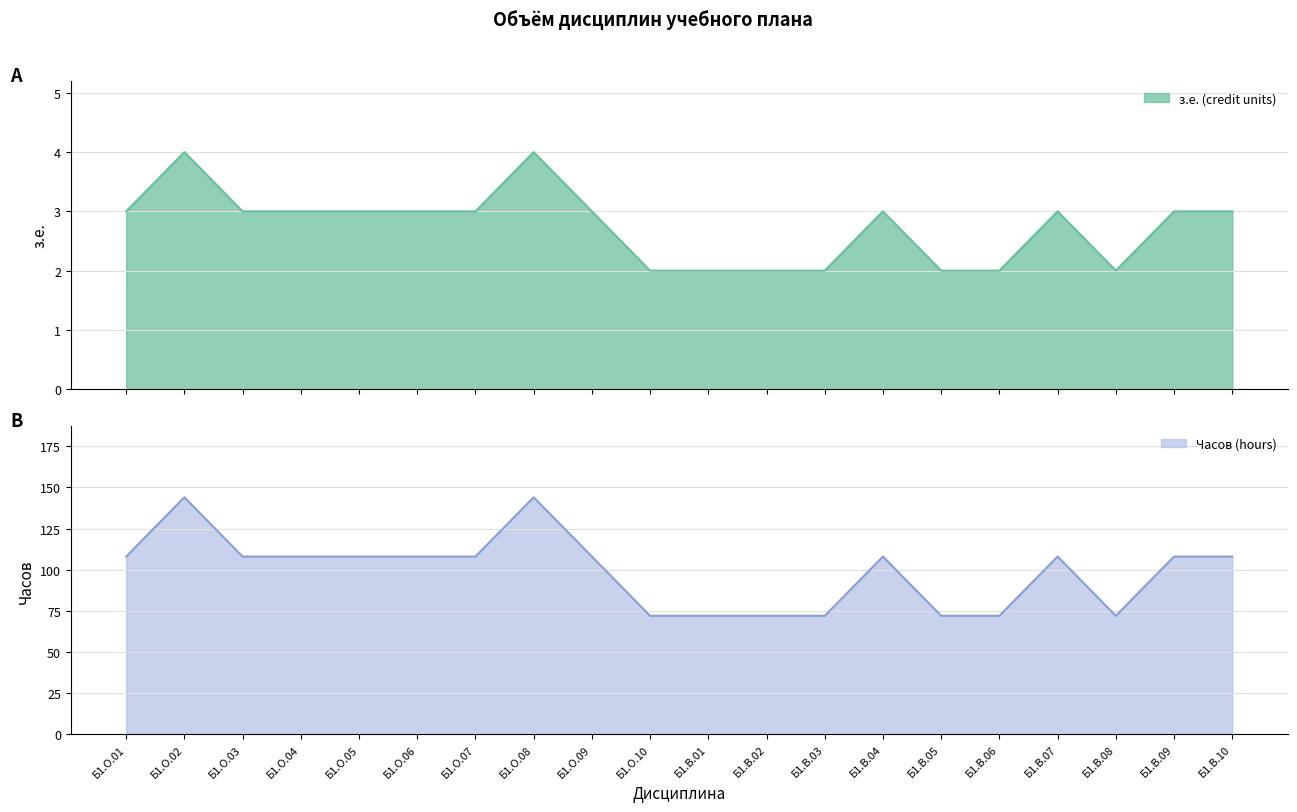

True or false: з.е. (credit units) has a value of 3 at Б1.В.04.

True